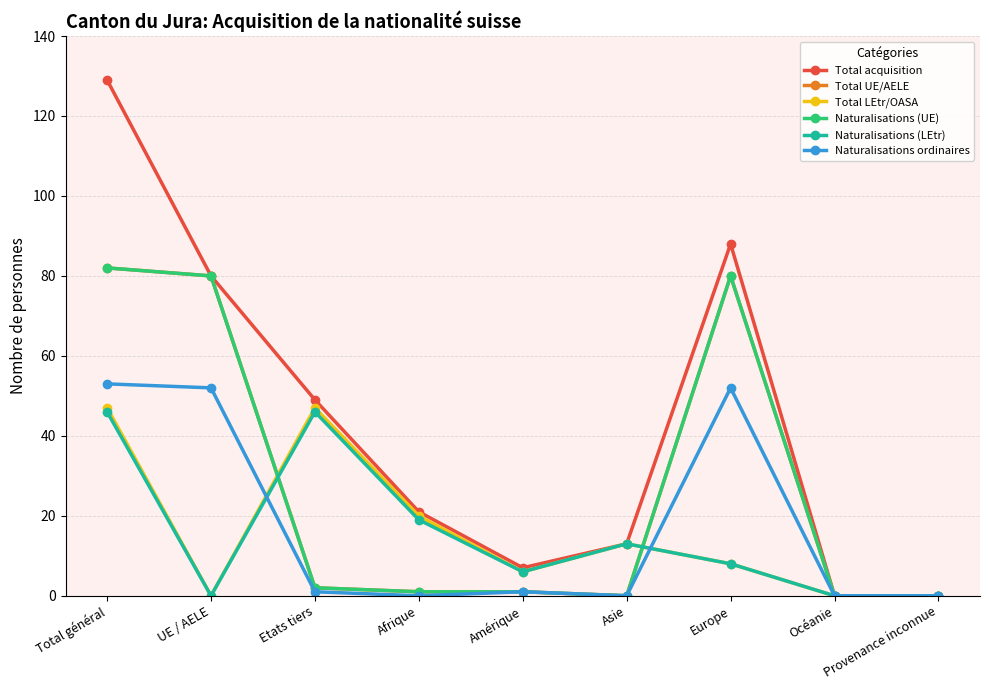

How many lines are shown in the chart?

6